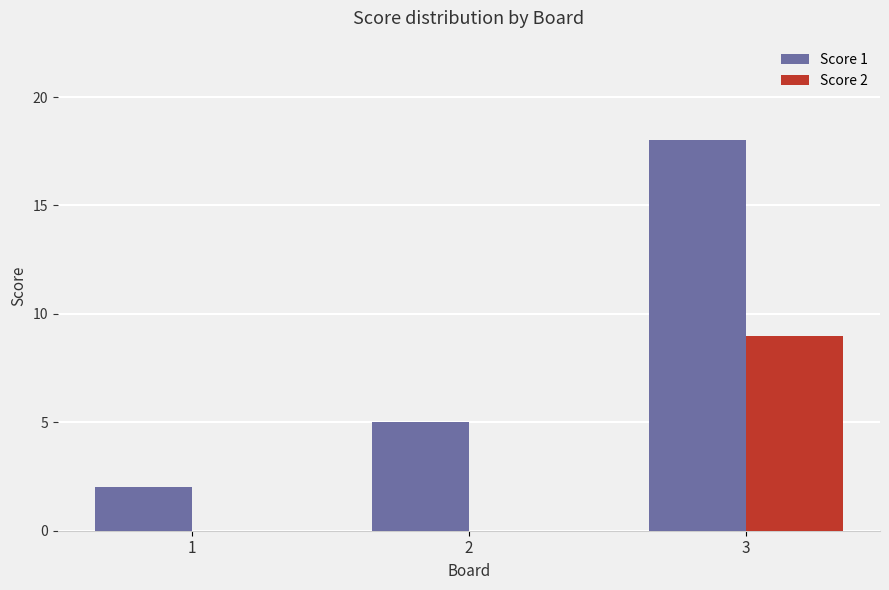

What is the total value across all series at 3?

27